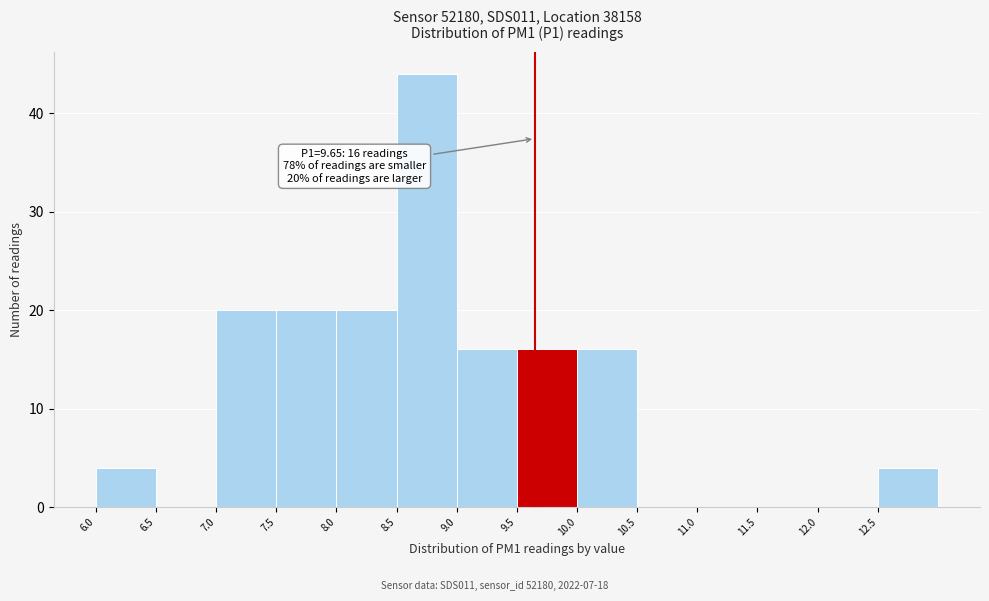

Which range on the x-axis has the tallest bar?

8.5 to 9.0